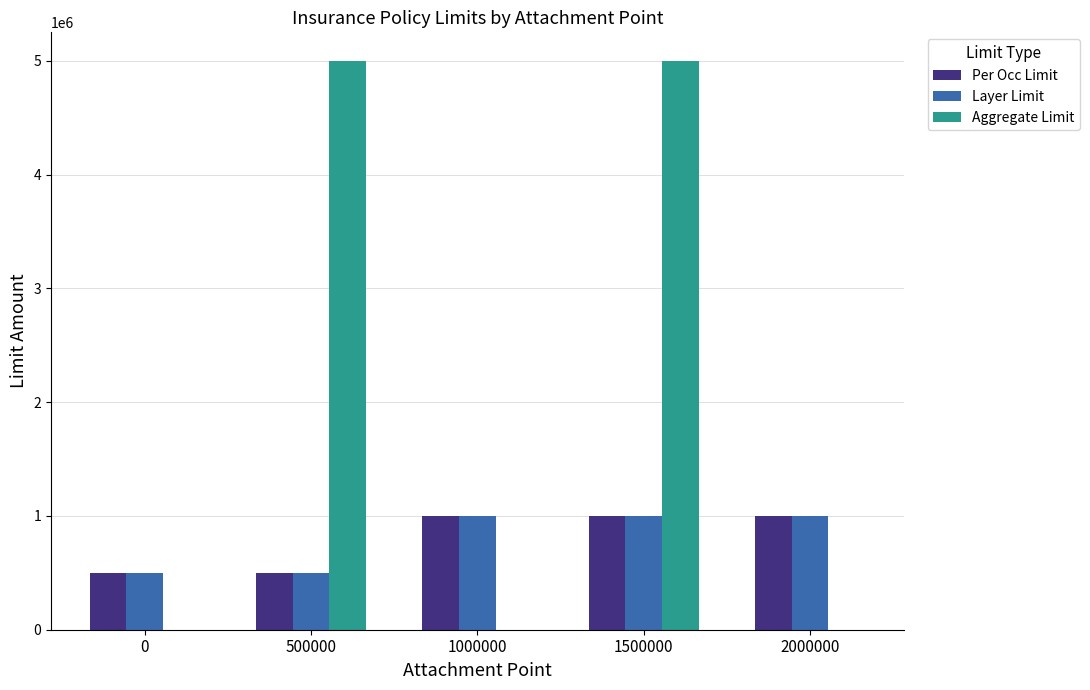

Are the bars horizontal?

No